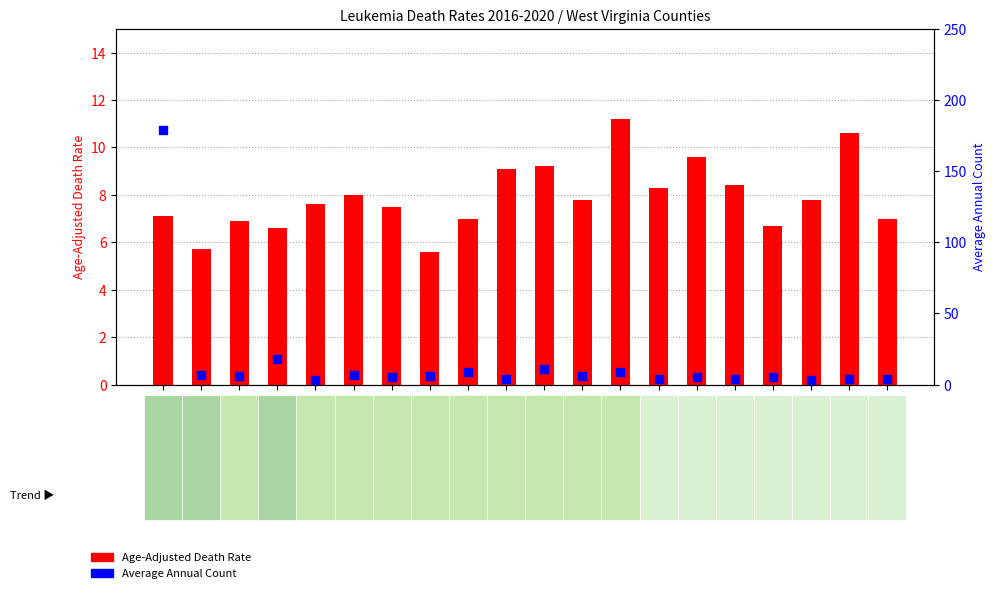

Which series contains the highest Y value?

Average Annual Count